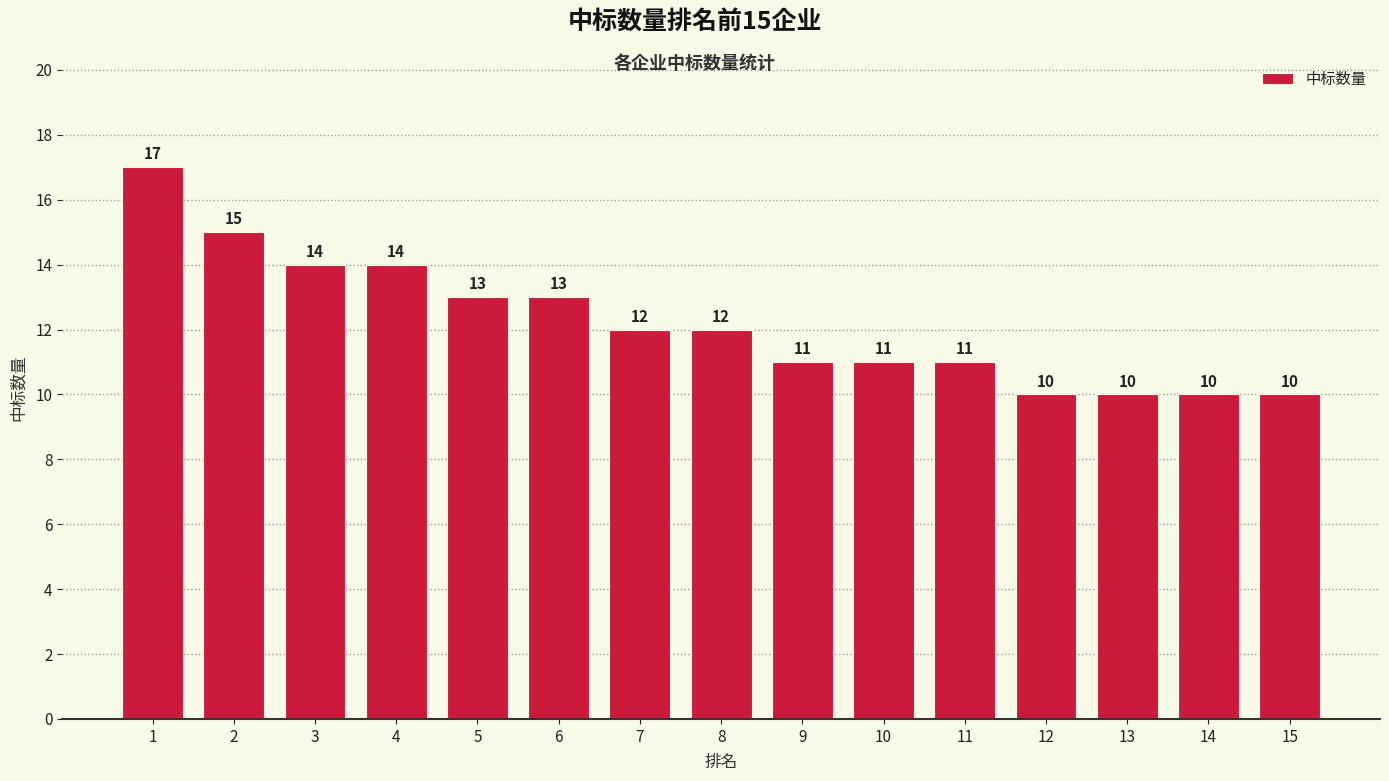

What is the sum of all values?

183